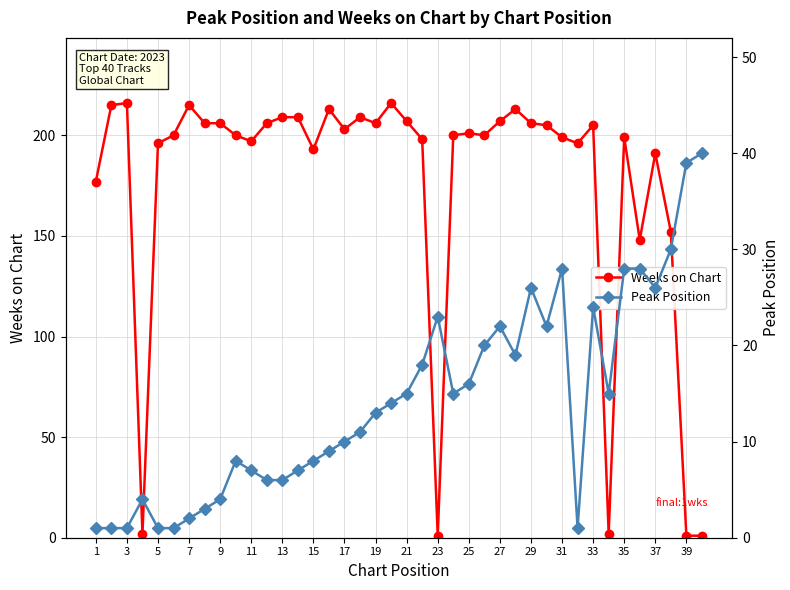

Does the chart display data point markers on the line(s)?

Yes